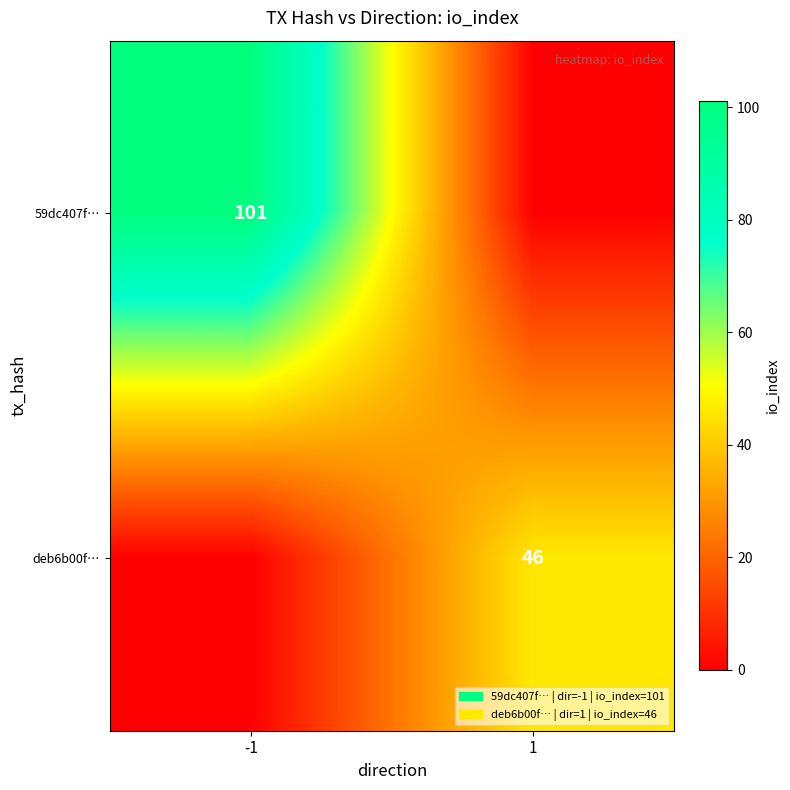

The 59dc407f… series shows 101 at -1. True or false?

True